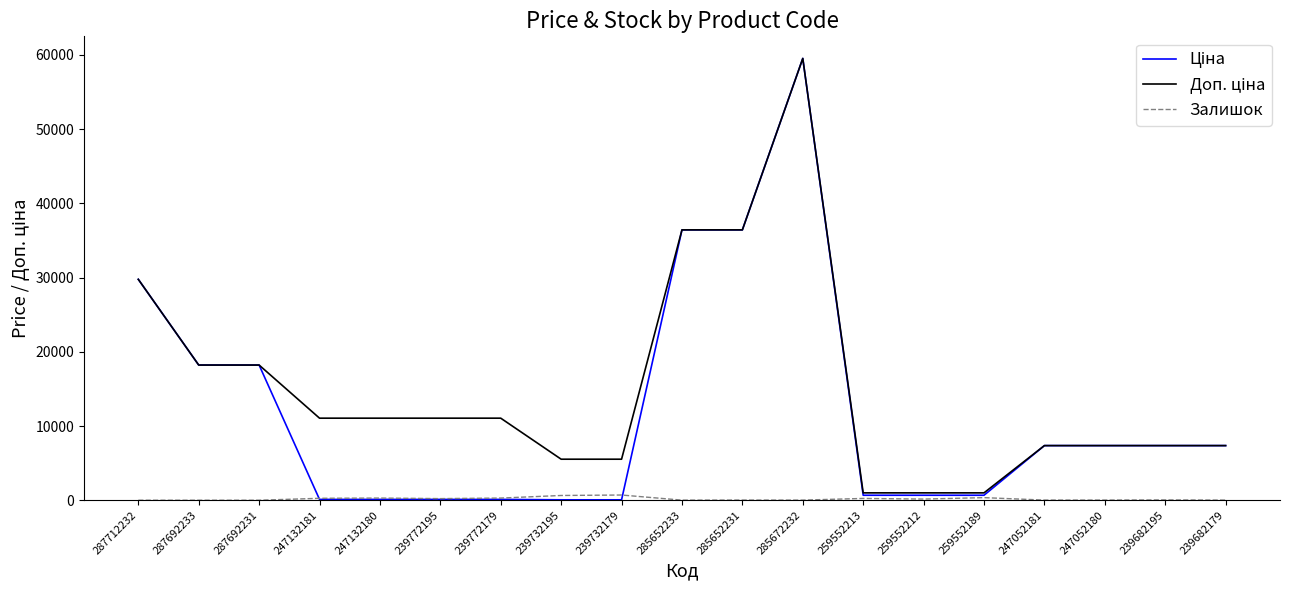

At which category is the sum across all series the highest?

285672232